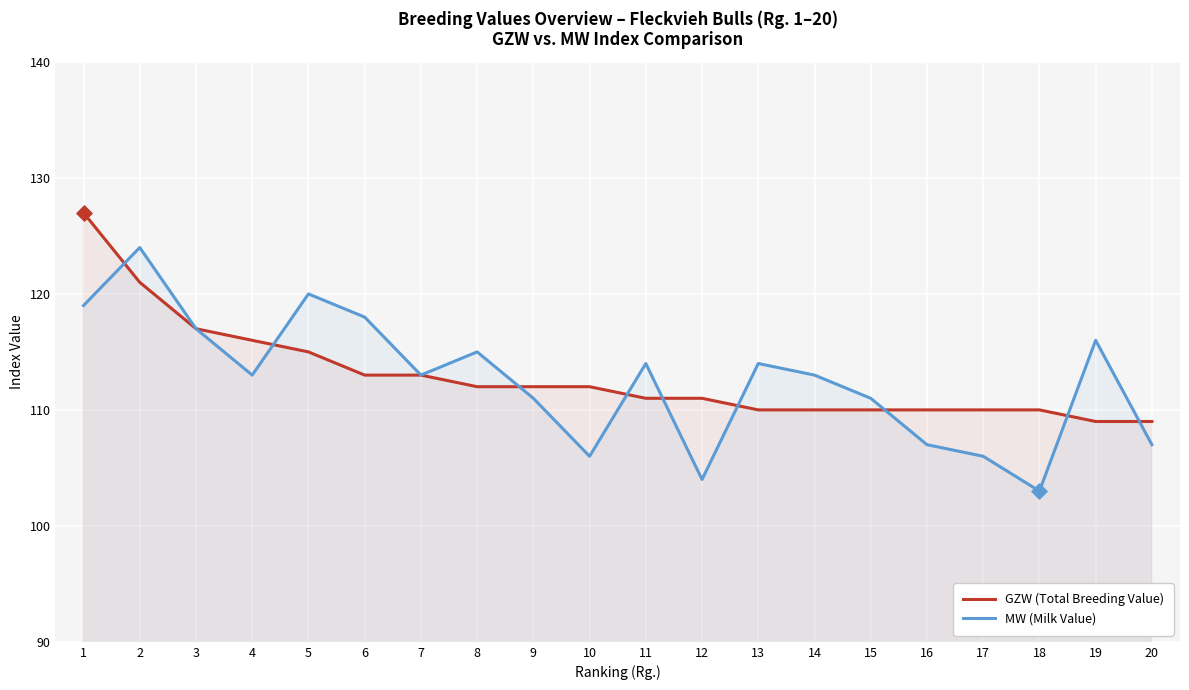

Which series reaches the minimum Y coordinate?

MW (Milk Value)